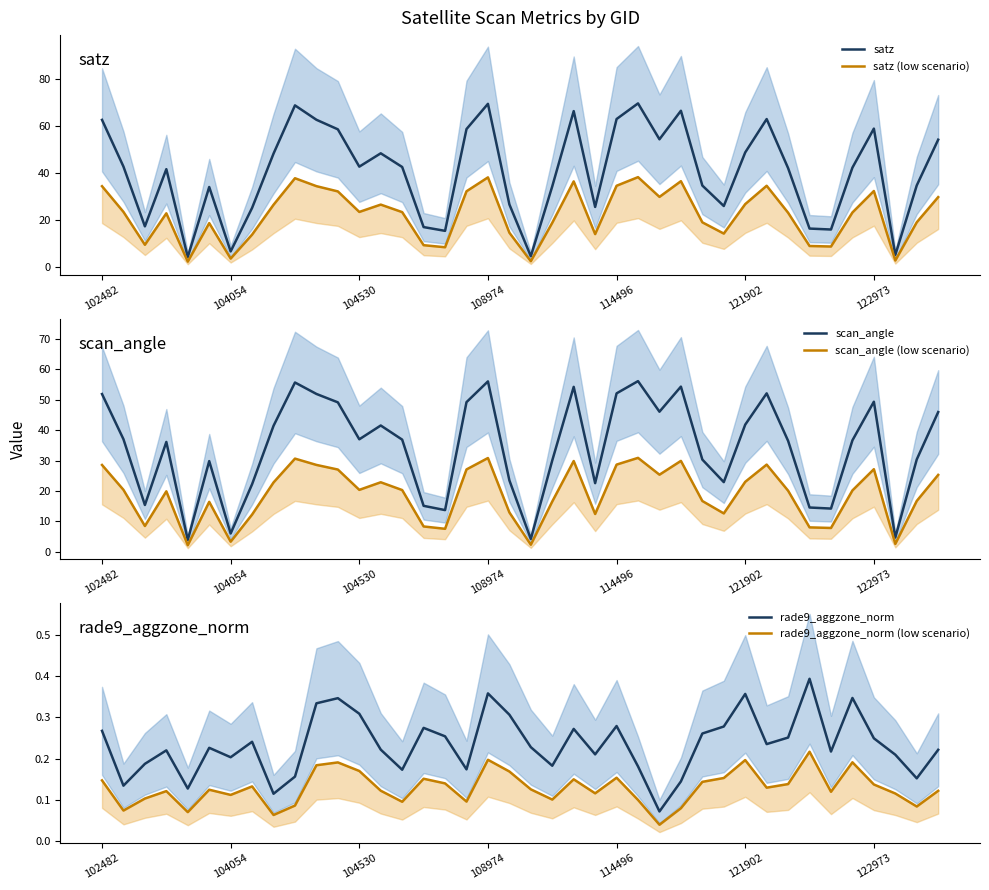

True or false: satz and scan_angle cross at least once.

False